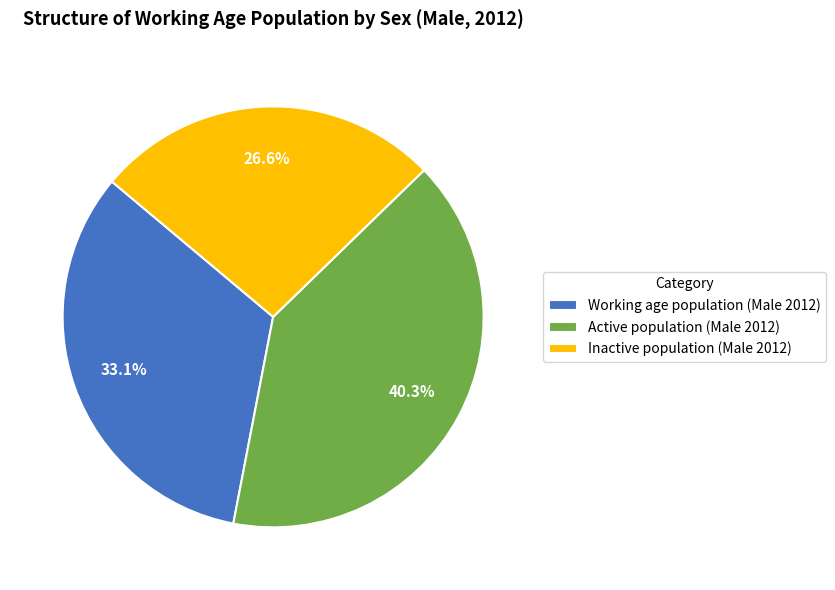

To the nearest percent, what percentage of the pie is Inactive population (Male 2012)?

27%